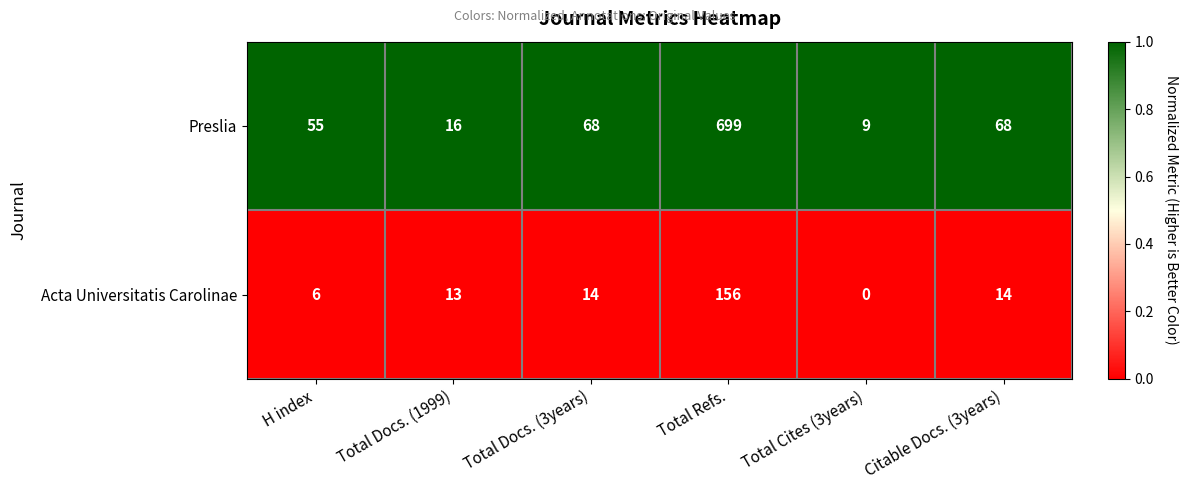

What is the maximum value shown in the chart?

699